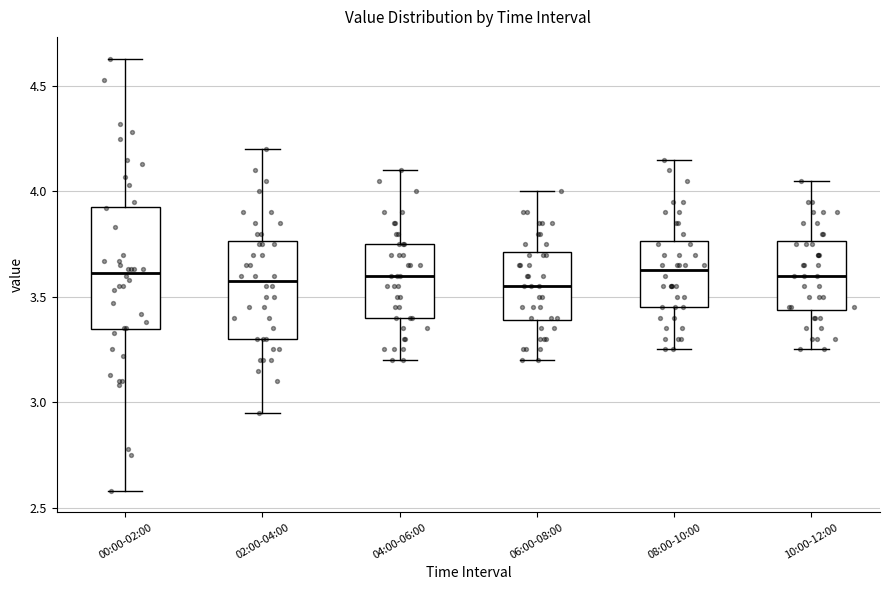

Where is the upper edge of the box for 02:00-04:00 on the y-axis? The values are not printed on the chart, so give them approximately, as read against the axis.

3.75